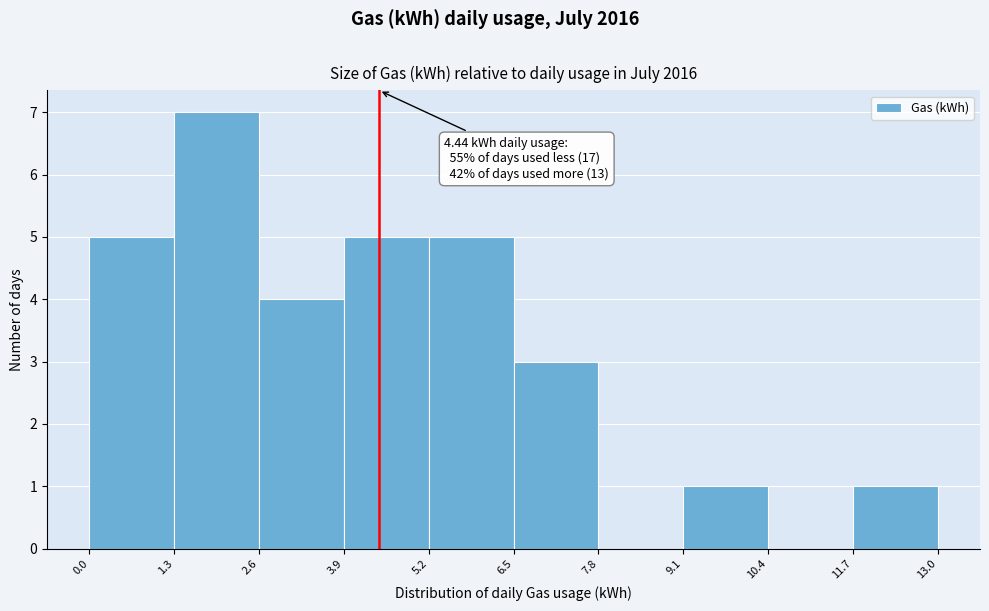

Over which range of the x-axis is the bar tallest?

1.3 to 2.6